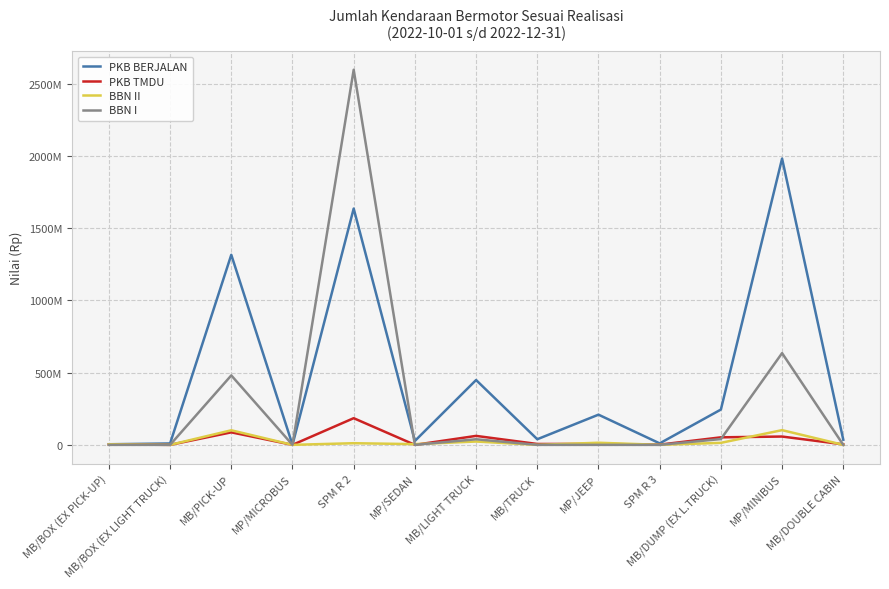

Which series has the largest range (max minus min)?

BBN I